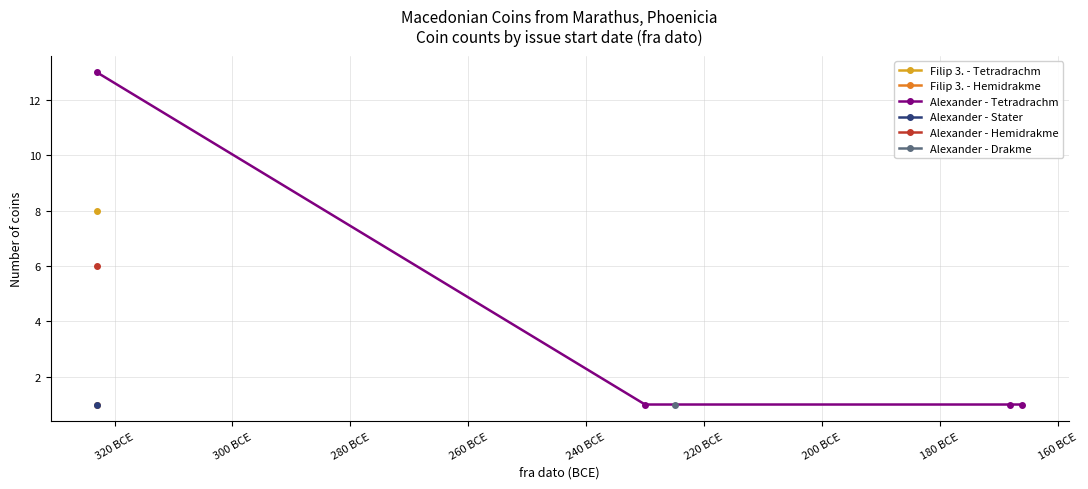

True or false: Alexander - Tetradrachm has more than 2 points higher than both neighbors.

False